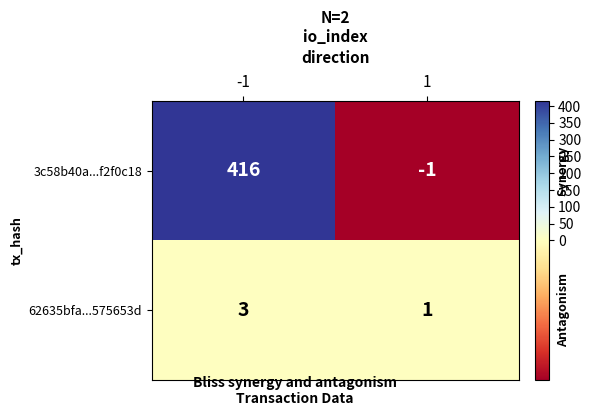

Which series has the widest spread of values?

3c58b40a...f2f0c18